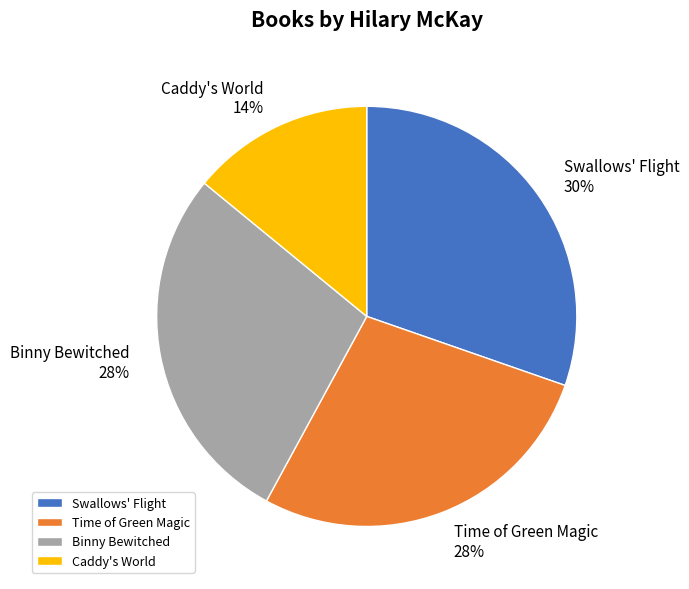

To the nearest percent, what portion does Binny Bewitched represent?

28%